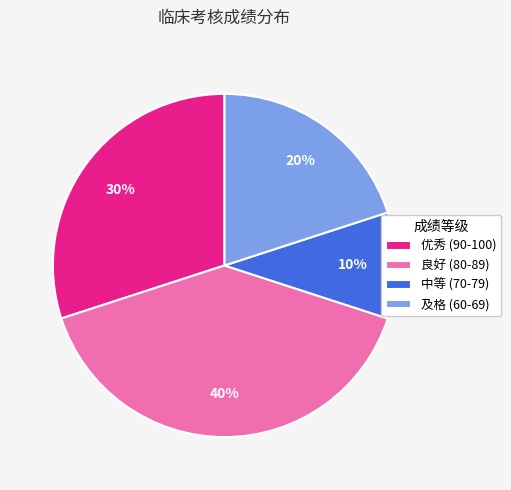

Which category has the biggest portion of the pie?

良好 (80-89)